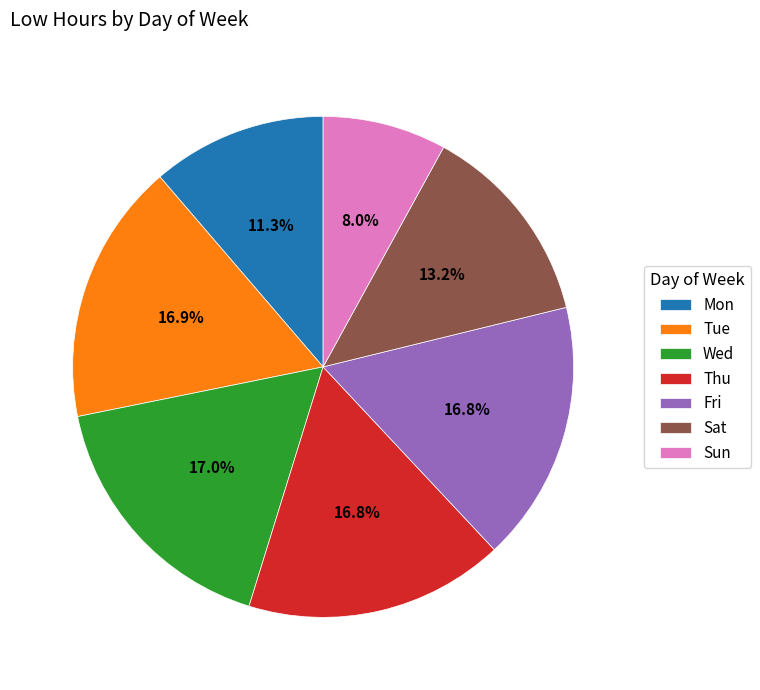

Which category has the smallest portion of the pie?

Sun